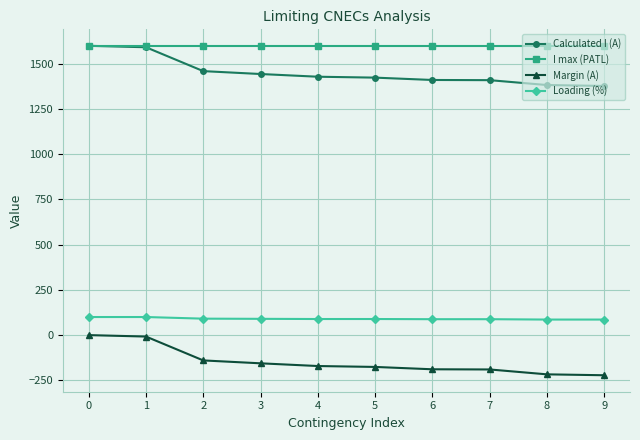

At how many categories does at least one series exceed 478?

10